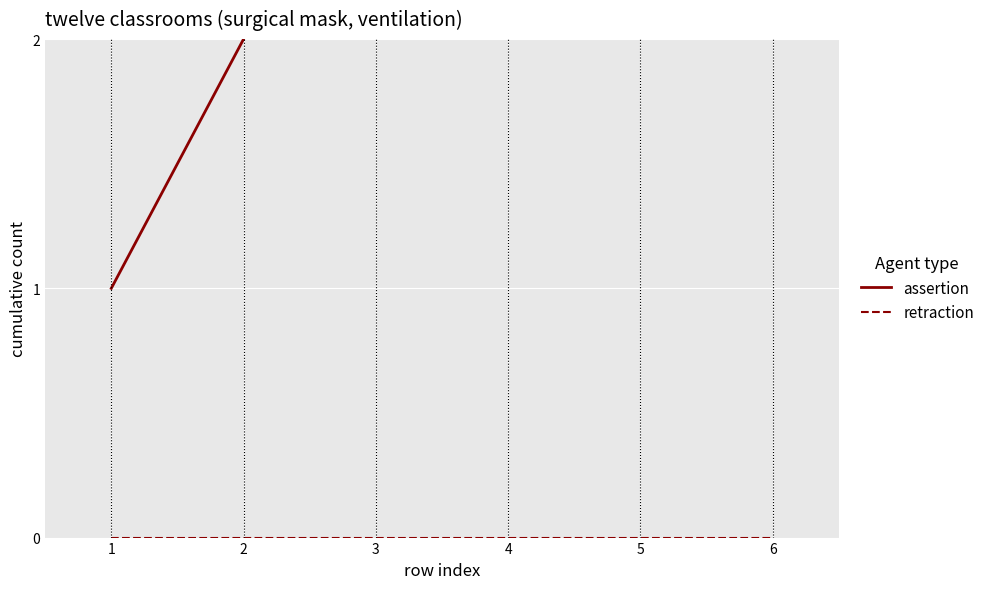

Which series has the largest range (max minus min)?

assertion